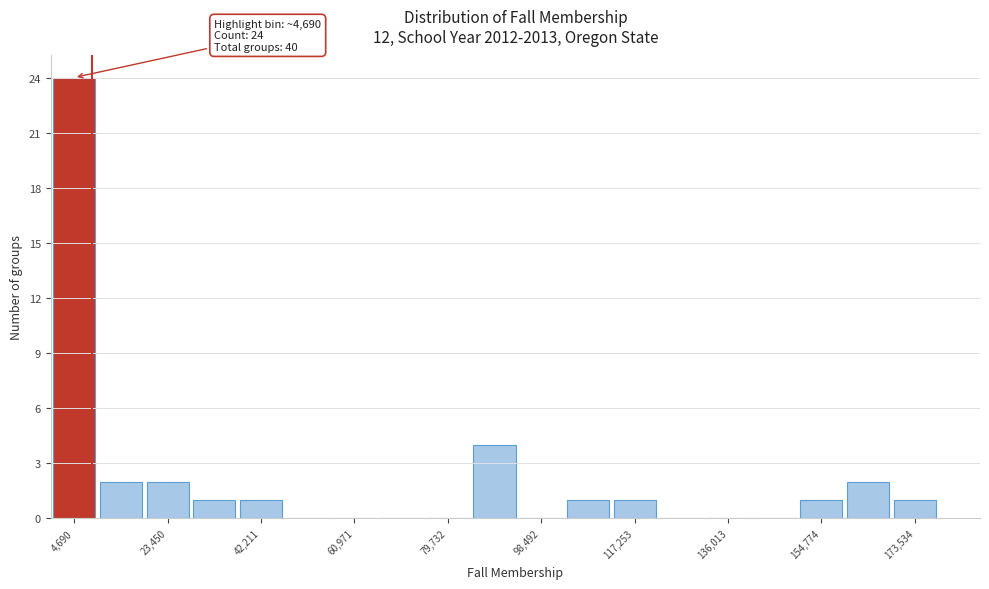

Which range on the x-axis has the tallest bar?

0 to 10000